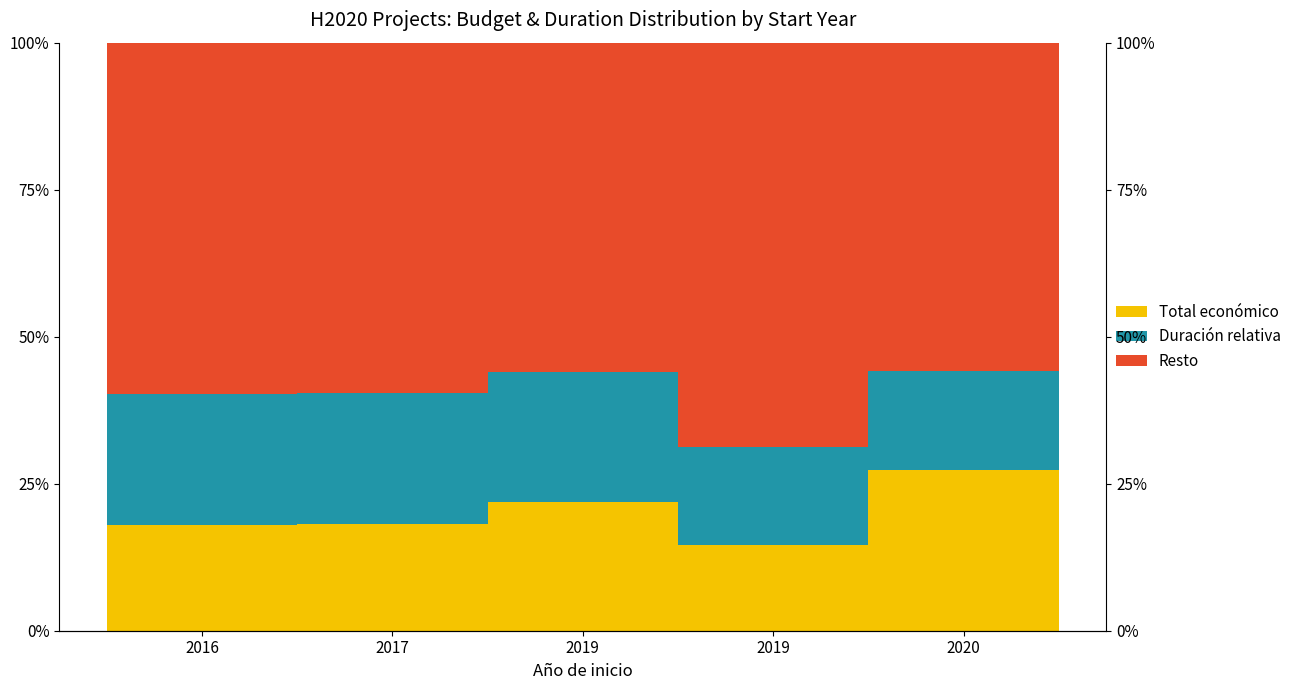

Reading left to right, extract all data points from this chart.

Total económico: 2016=0.2	2017=0.2	2019=0.2	2019=0.1	2020=0.3
Duración relativa: 2016=0.2	2017=0.2	2019=0.2	2019=0.2	2020=0.2
Resto: 2016=0.6	2017=0.6	2019=0.6	2019=0.7	2020=0.6